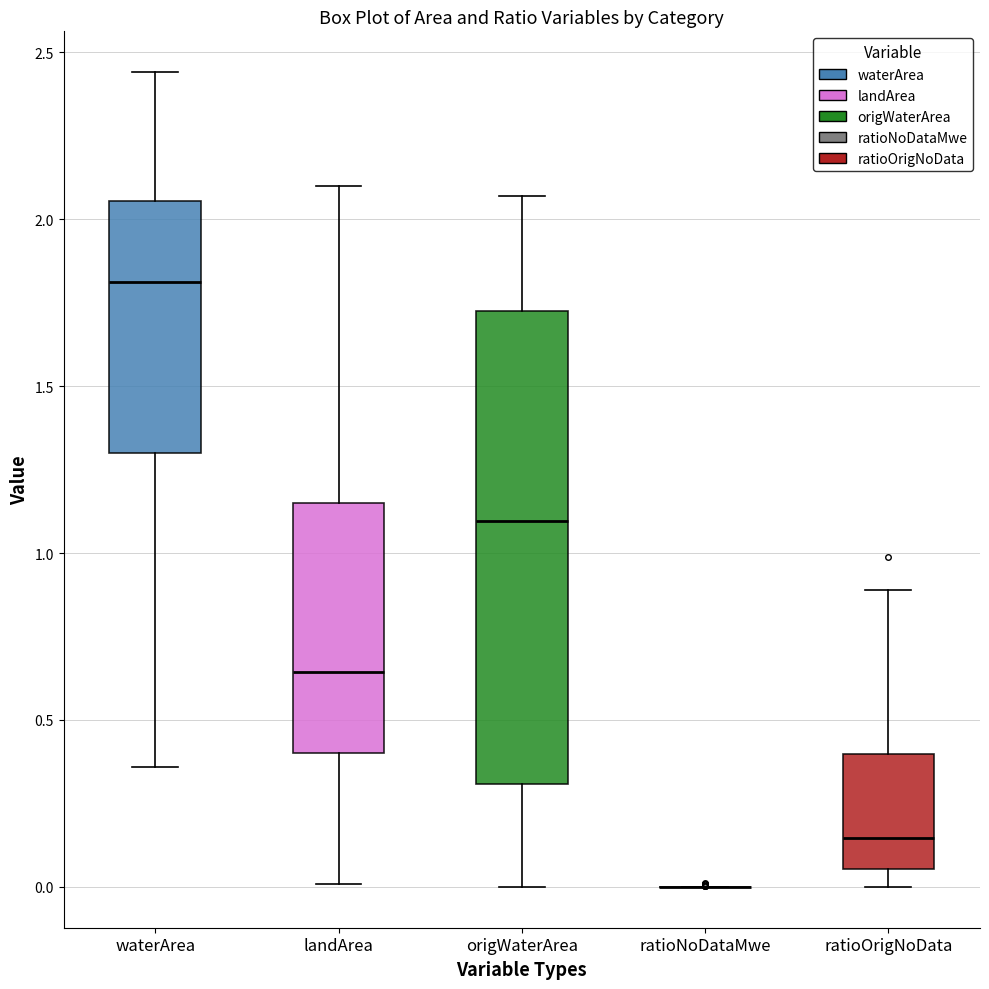

Reading left to right, read every box against the y-axis: the position of its median line, the range the box covers, and the ends of its whiskers. The values are not printed on the chart, so give them approximately, as read against the axis.

waterArea: median 1.80, box 1.30 to 2.05, whiskers 0.35 to 2.45
landArea: median 0.65, box 0.40 to 1.15, whiskers 0.00 to 2.10
origWaterArea: median 1.10, box 0.30 to 1.75, whiskers 0.00 to 2.05
ratioNoDataMwe: box collapsed to a line at 0.00, whiskers 0.00 to 0.00
ratioOrigNoData: median 0.15, box 0.05 to 0.40, whiskers 0.00 to 0.90